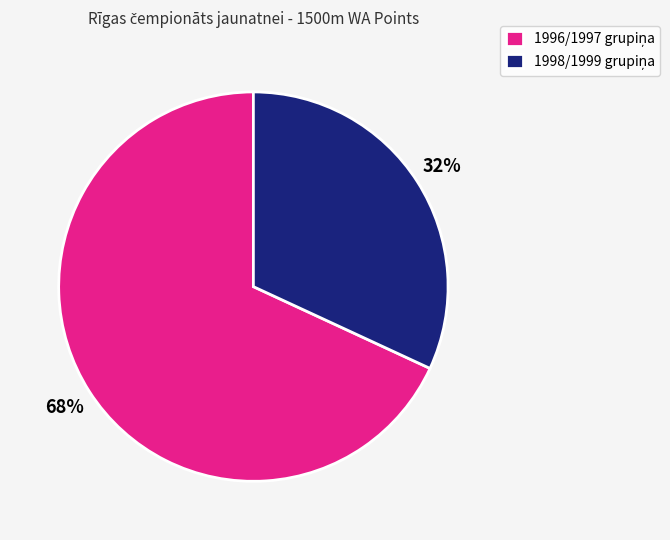

To the nearest percent, what is the average slice percentage?

50%